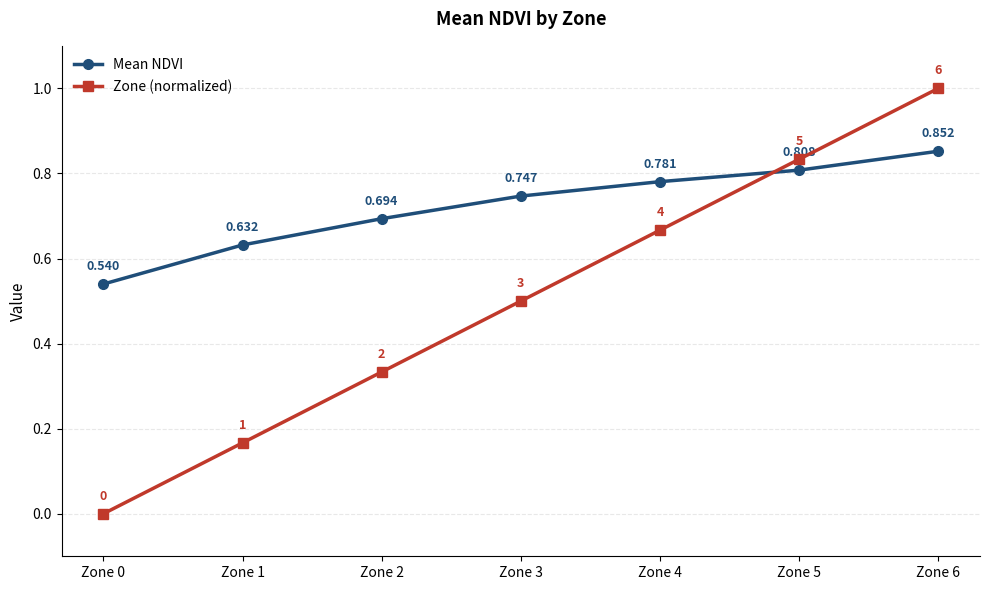

What is the total value across all series at Zone 5?

1.6